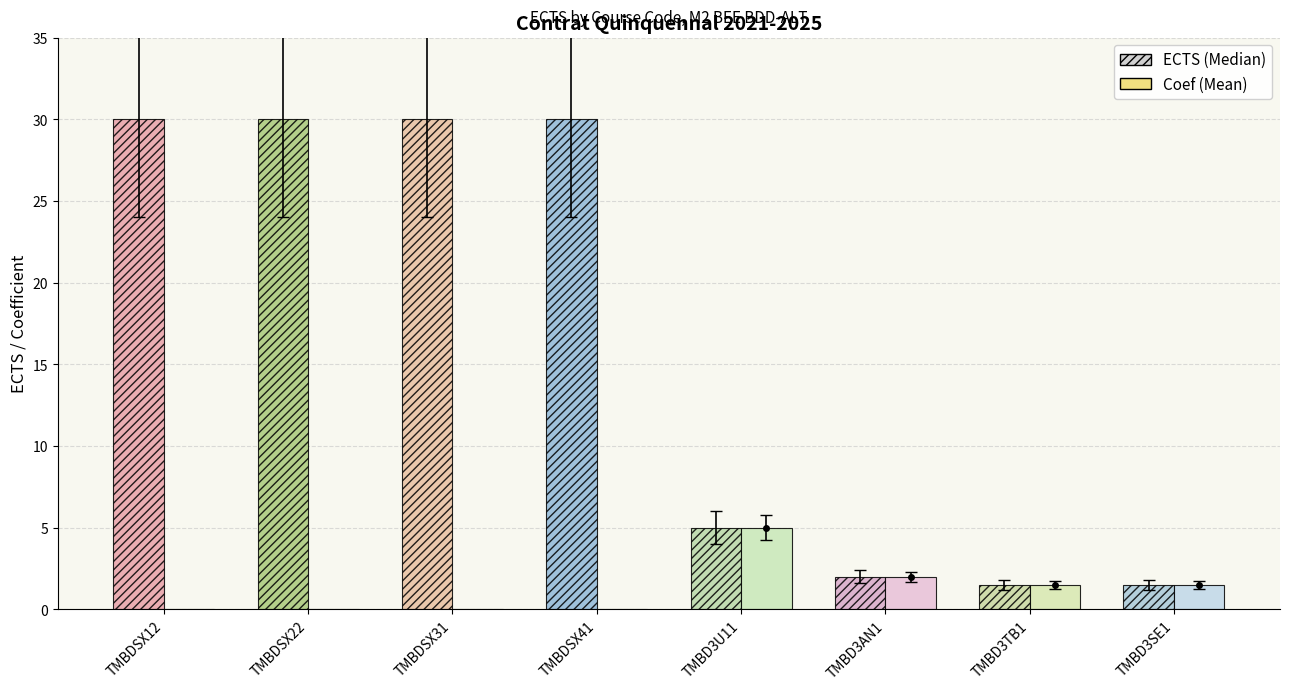

At TMBDSX22, list the series in order from smallest to largest.

Coef, ECTS